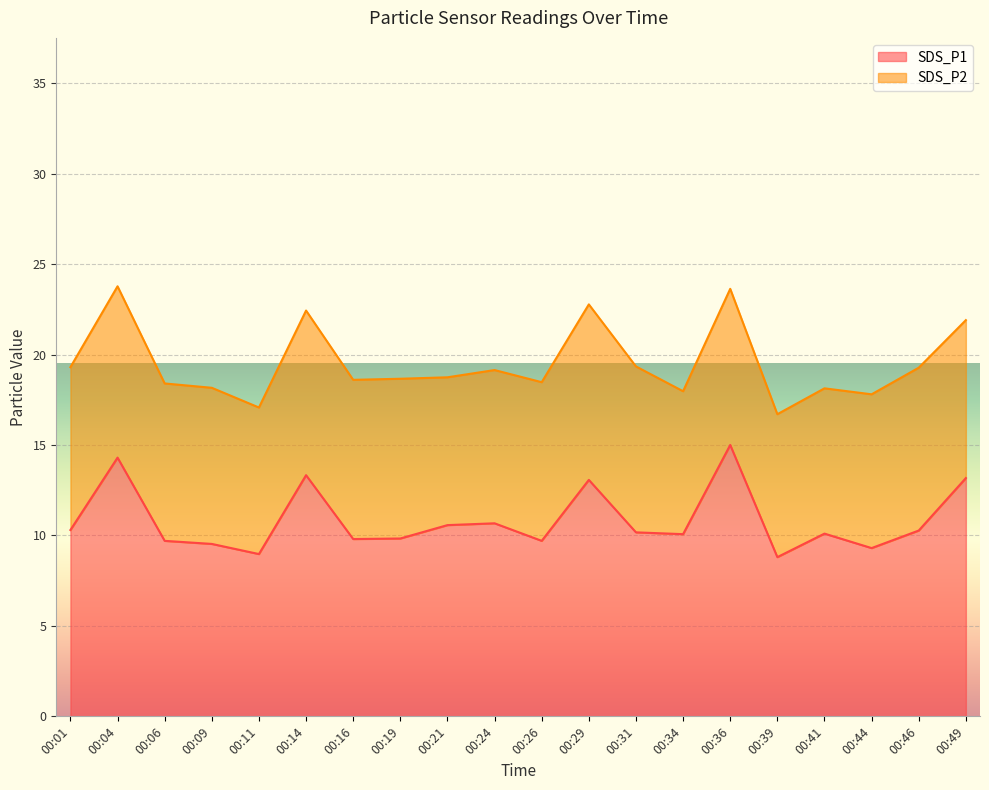

Between 00:01 and 00:06, which is larger?

00:01